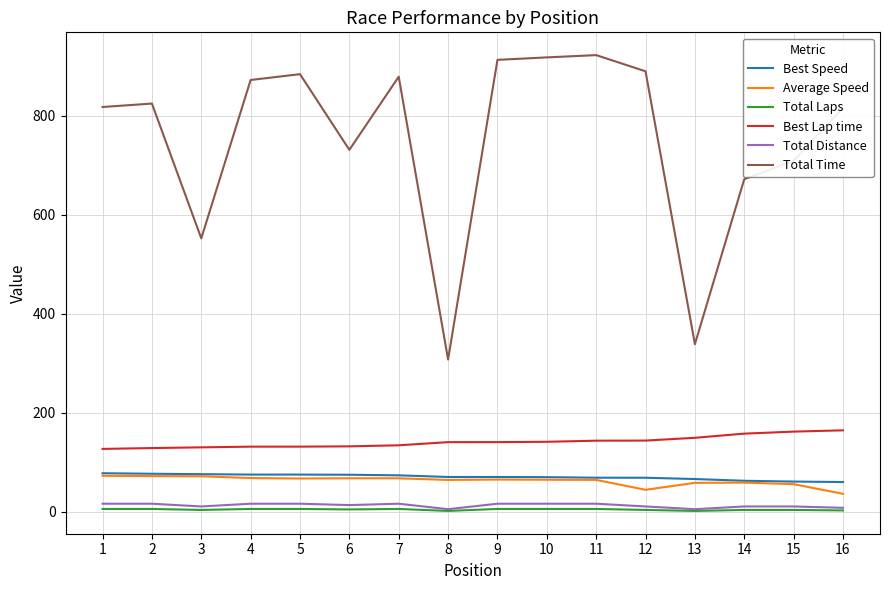

What is the spread (max minus min) of values at 2?

818.4